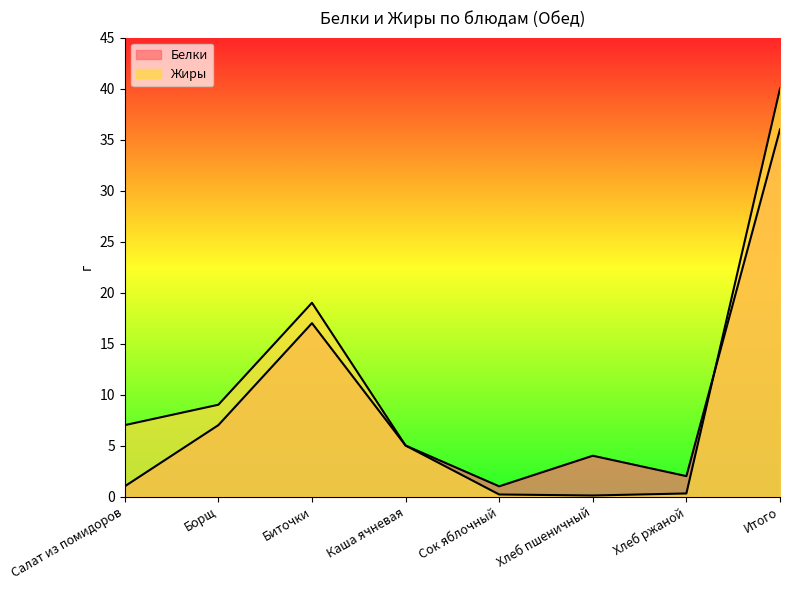

How many values in the Жиры series exceed 7?

3